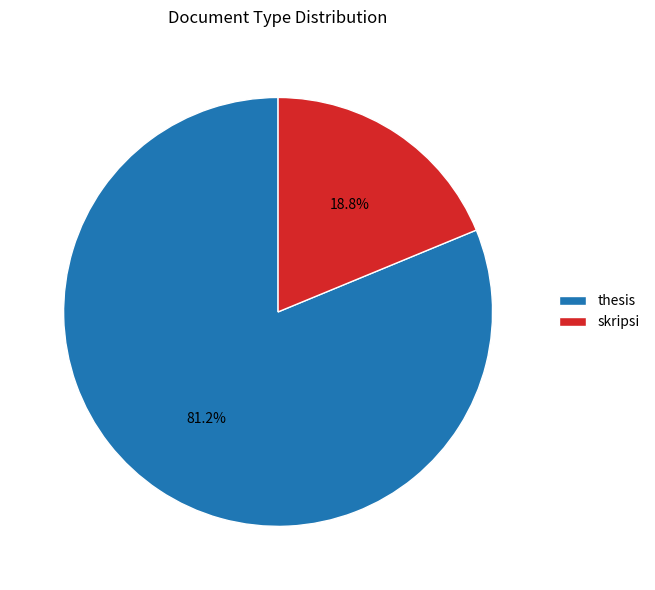

The skripsi slice represents 19% of the pie. True or false?

True